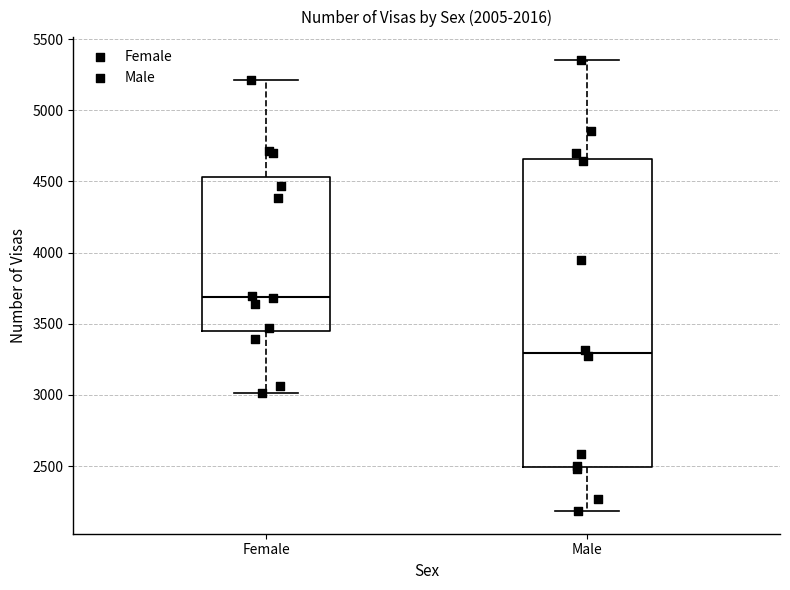

Reading left to right, transcribe this box plot: for each box, give where its median line is, the range the box spans, and where its two whiskers end, as read against the y-axis. The values are not printed on the chart, so give them approximately, as read against the axis.

Female: median 3700, box 3450 to 4550, whiskers 3000 to 5200
Male: median 3300, box 2500 to 4650, whiskers 2200 to 5350